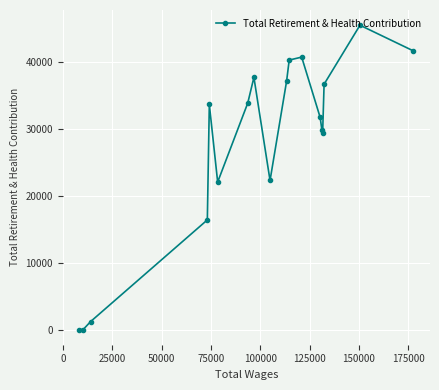

What is the sum of all values?

500283